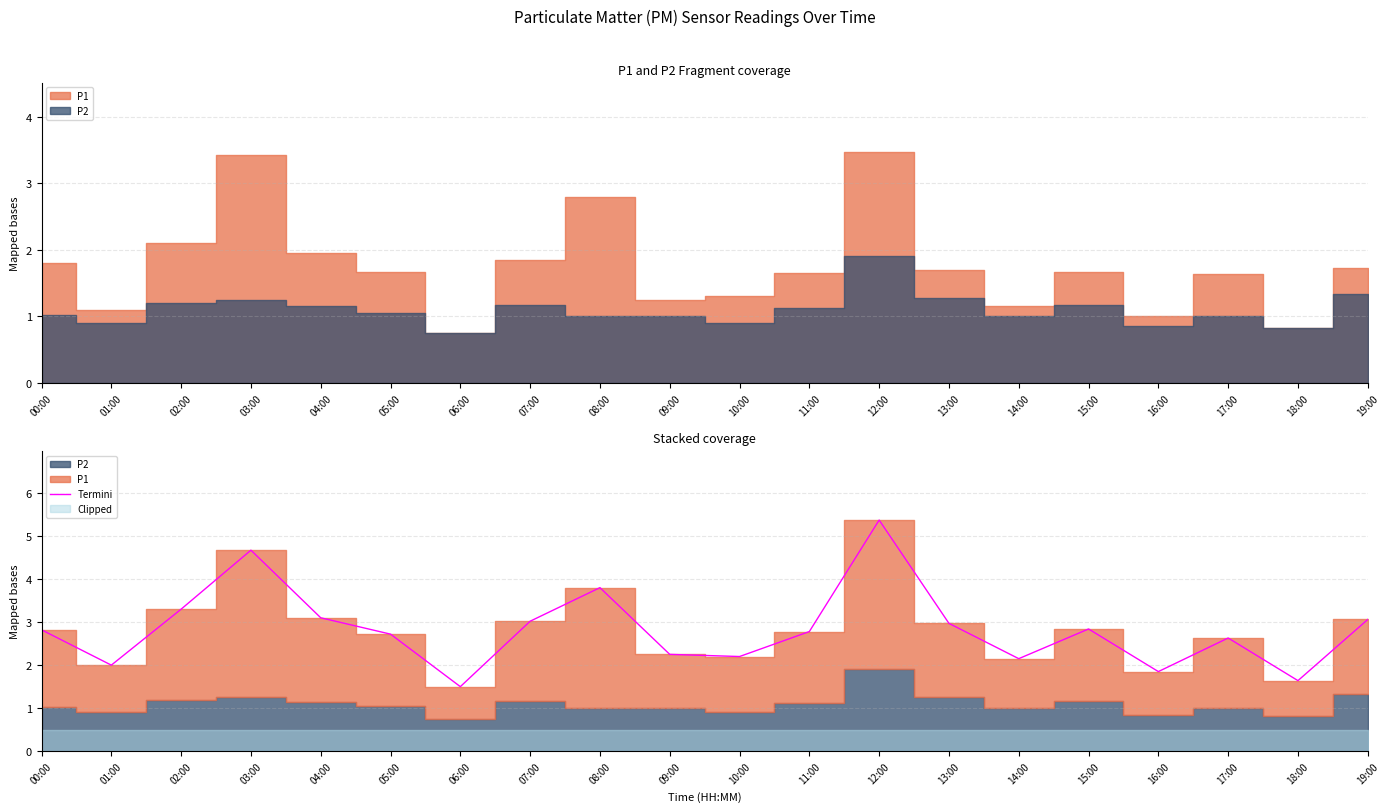

How many points are higher than both their immediate neighbors (excluding endpoints)?

5